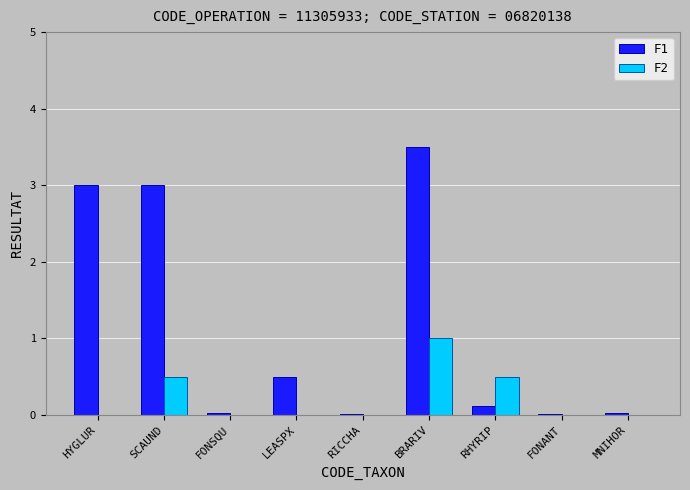

Which category has the highest value in the F2 series?

BRARIV